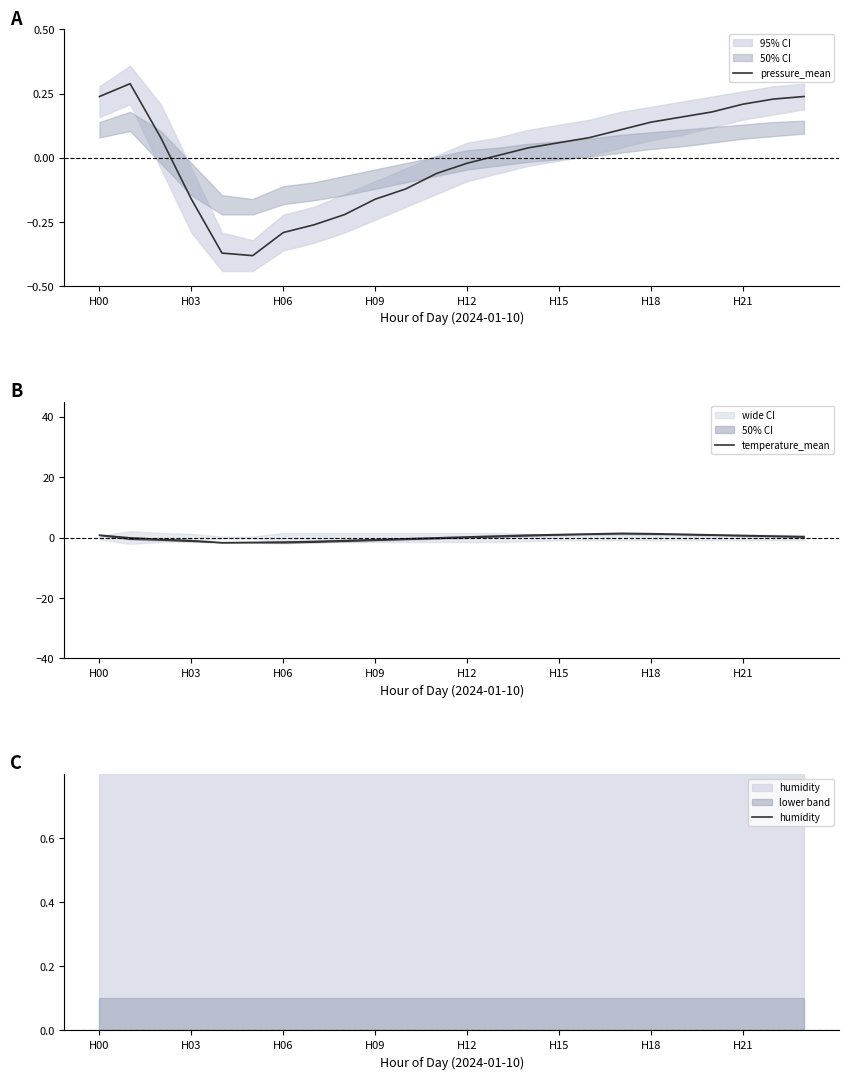

How many series are shown in this chart?

3